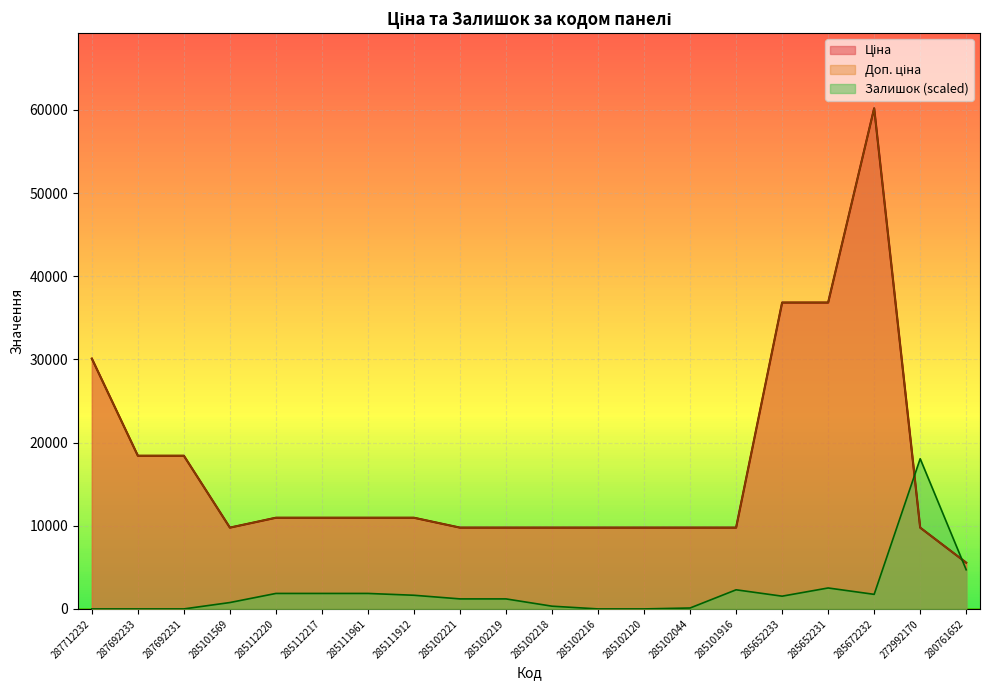

Between which two adjacent categories do Залишок and Доп. ціна first intersect?

285672232 and 272992170